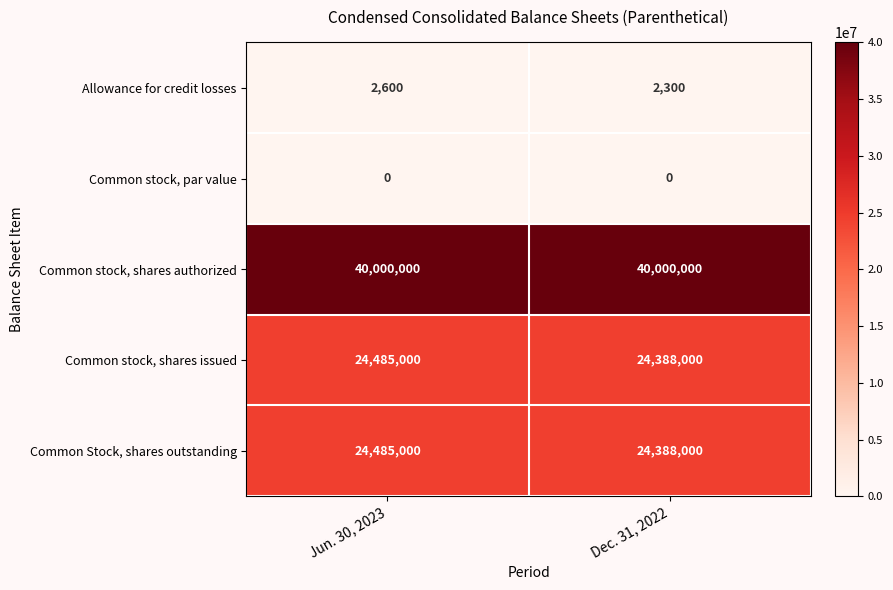

Reading left to right, transcribe all the data shown in this chart.

Allowance for credit losses: Jun. 30, 2023=2600	Dec. 31, 2022=2300
Common stock, par value: Jun. 30, 2023=0	Dec. 31, 2022=0
Common stock, shares authorized: Jun. 30, 2023=40000000	Dec. 31, 2022=40000000
Common stock, shares issued: Jun. 30, 2023=24485000	Dec. 31, 2022=24388000
Common Stock, shares outstanding: Jun. 30, 2023=24485000	Dec. 31, 2022=24388000